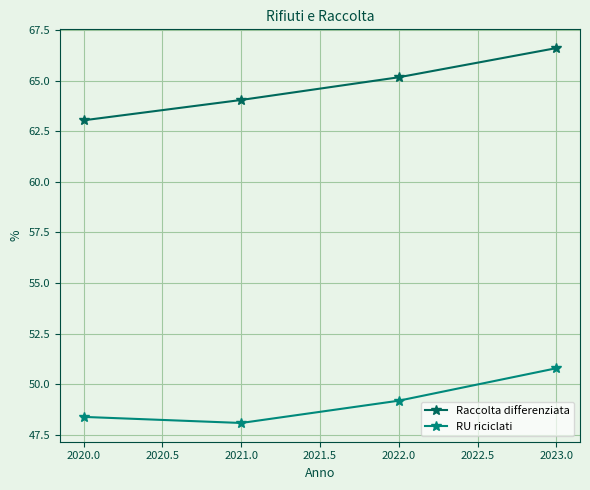

What is the label of the 4th point from the left?

2023.0